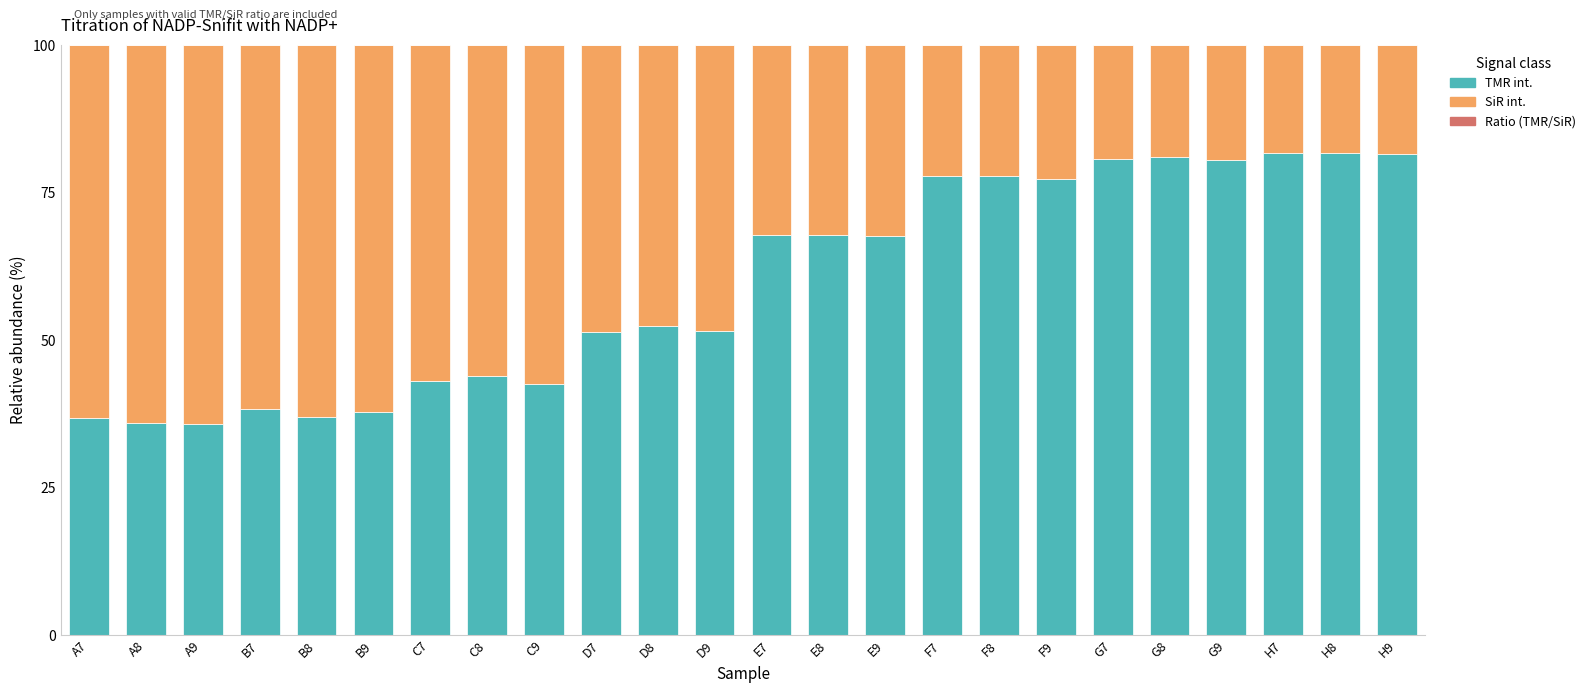

Are the bars horizontal?

No